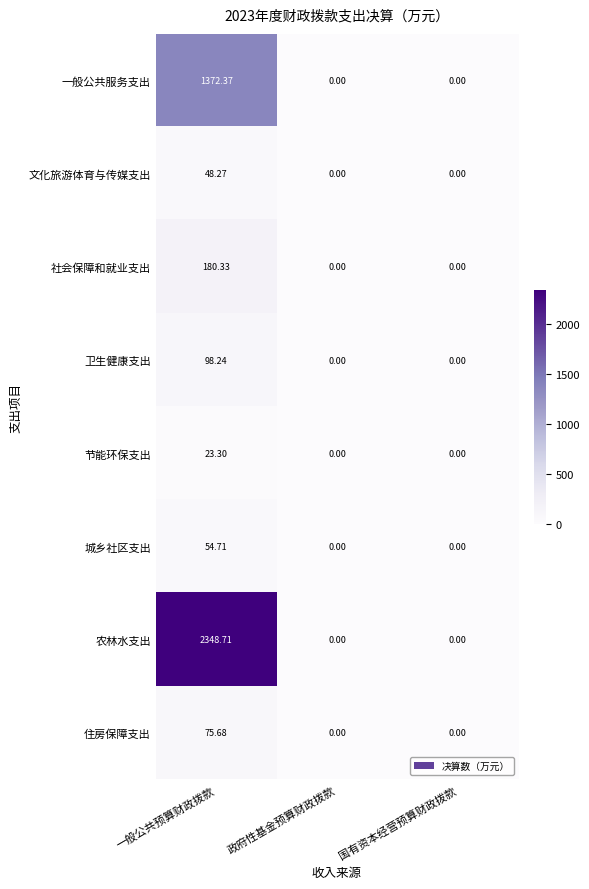

How many categories are shown in the chart?

3